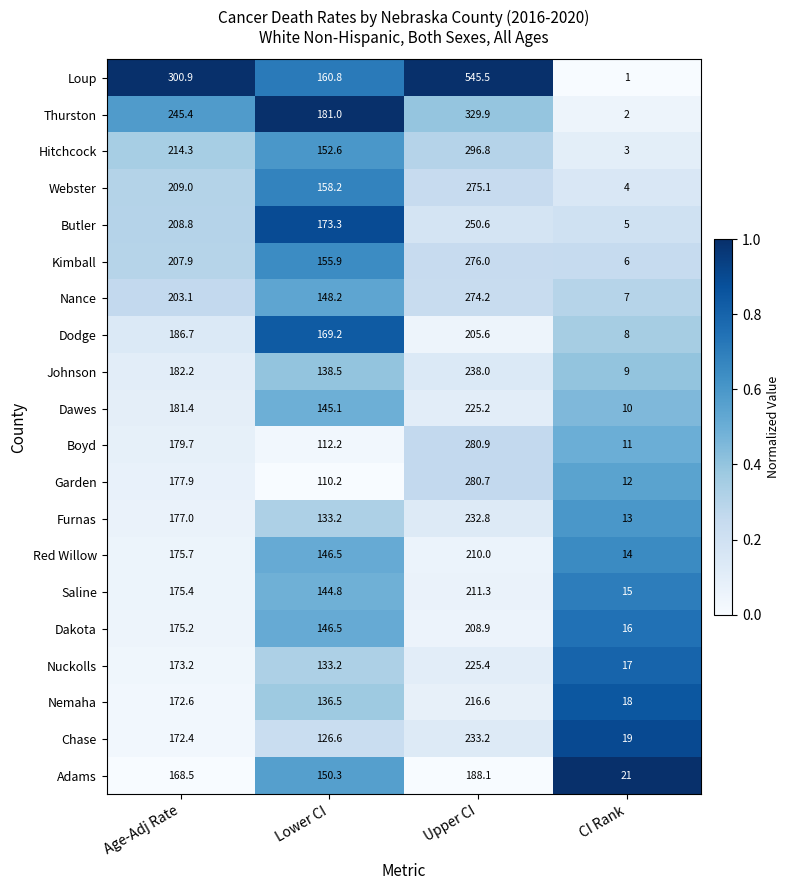

Is the value of Nance at CI Rank greater than the value of Chase at Lower CI?

No